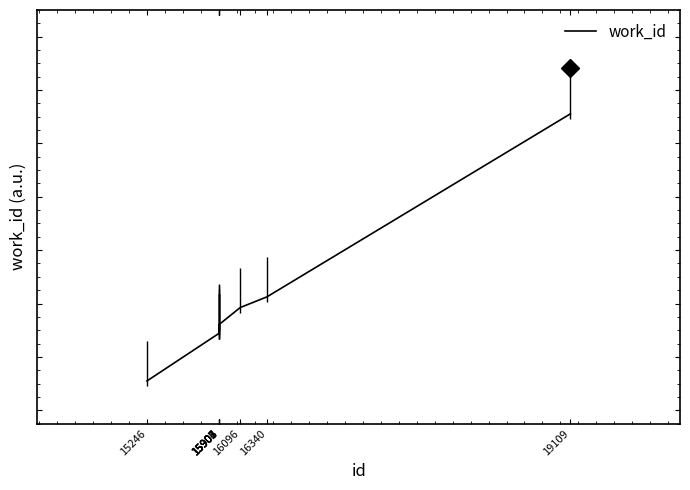

List the labels in order of value, largest first.

19109, 16340, 16096, 15907, 15904, 15903, 15902, 15906, 15905, 15246